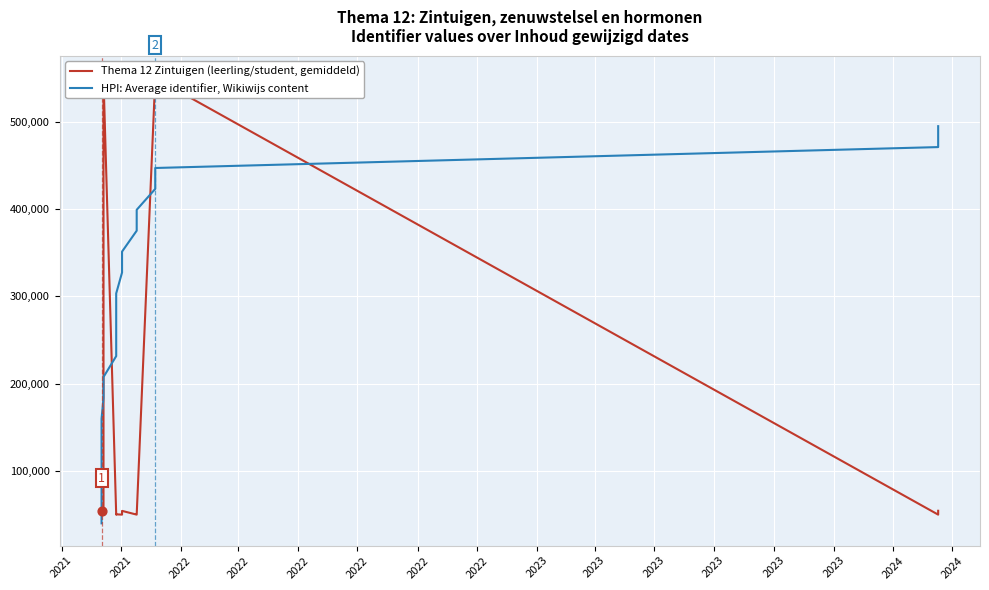

What is the total value across all series at 2021?

94195.7